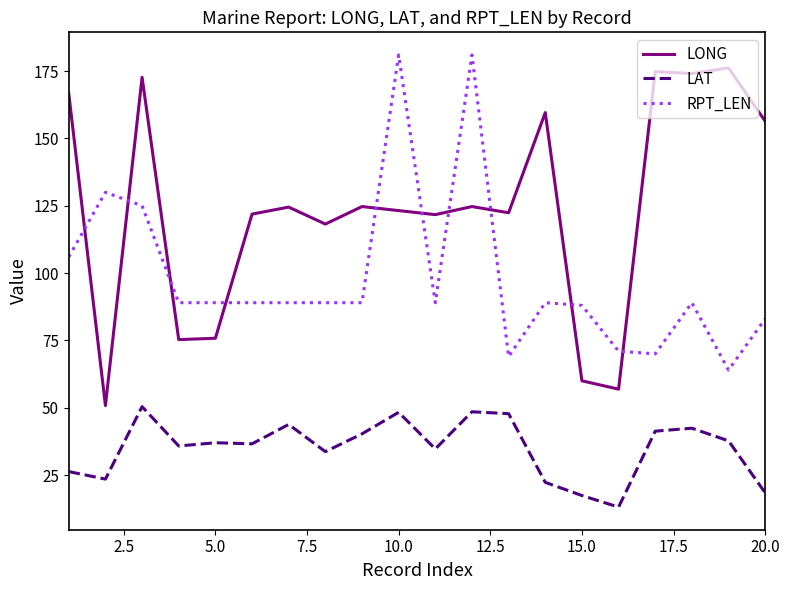

What is the highest value of the LAT series?

50.4